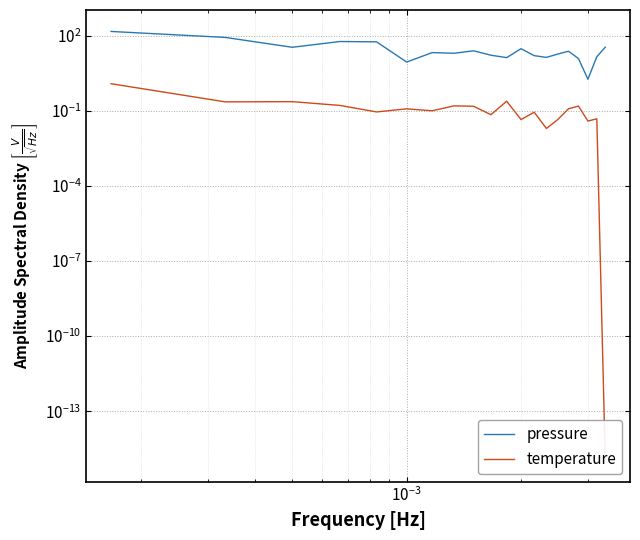

Is the value of pressure at 11 greater than the value of temperature at $\mathdefault{10^{-2}}$?

Yes